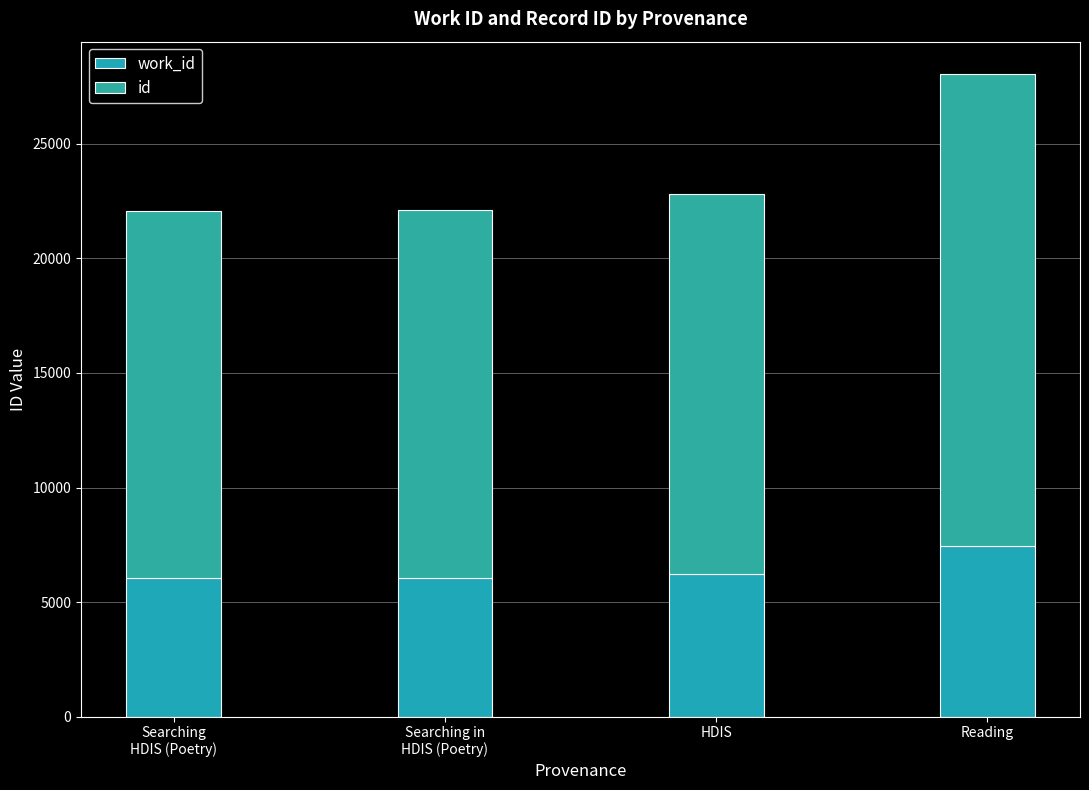

The id series shows 23173 at HDIS. True or false?

False